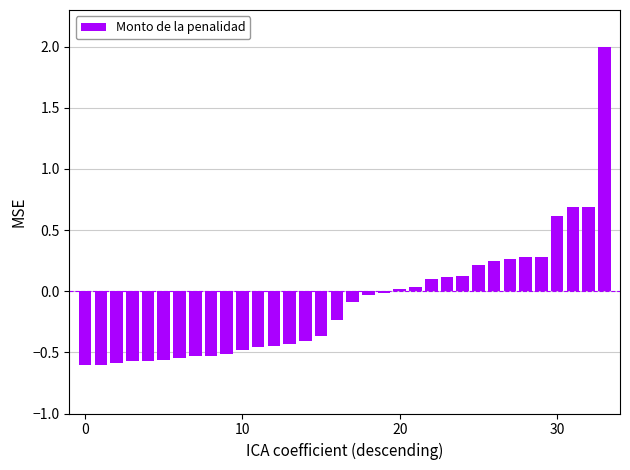

What is the maximum value shown in the chart?

2.0